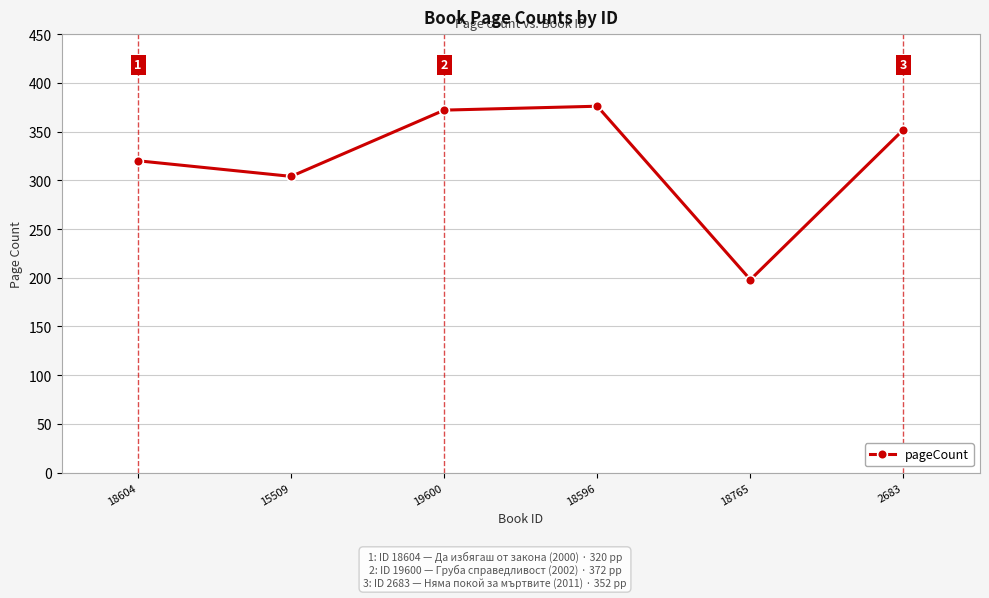

Which category has the highest value across all series?

18596